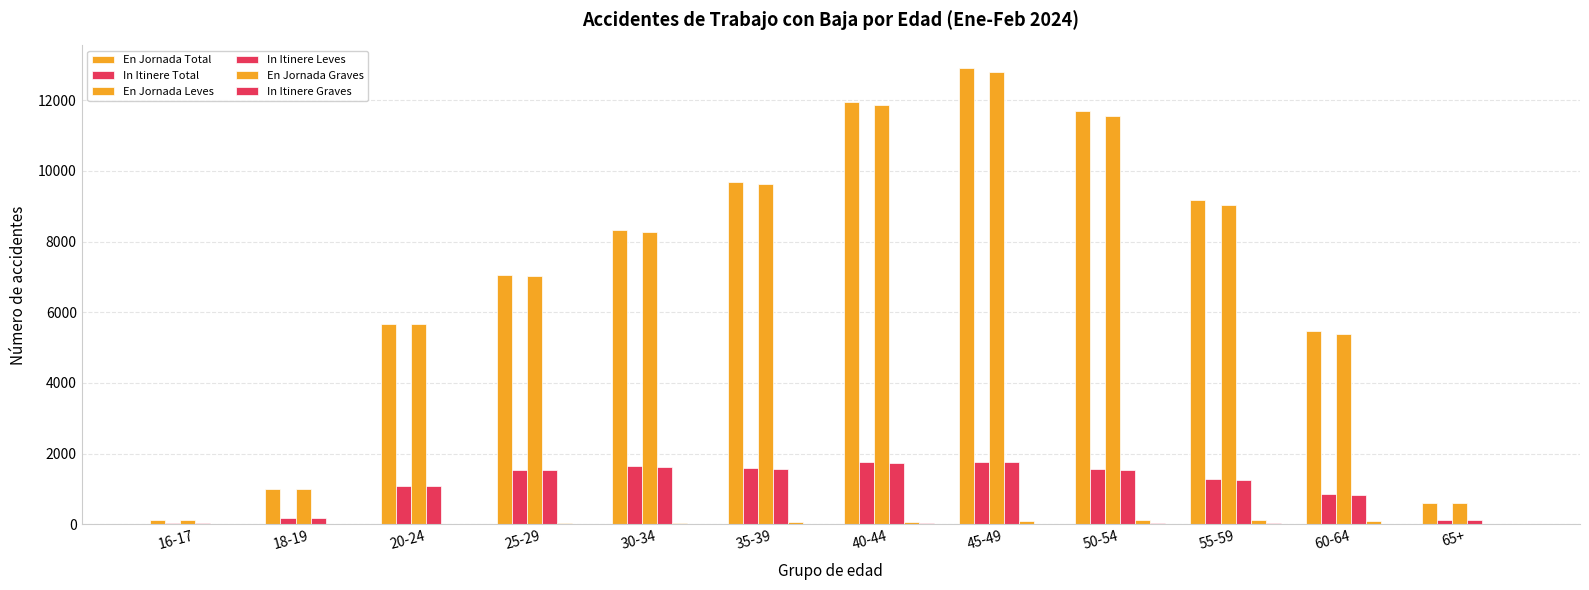

The value of In Itinere Total at 60-64 is 197. True or false?

False